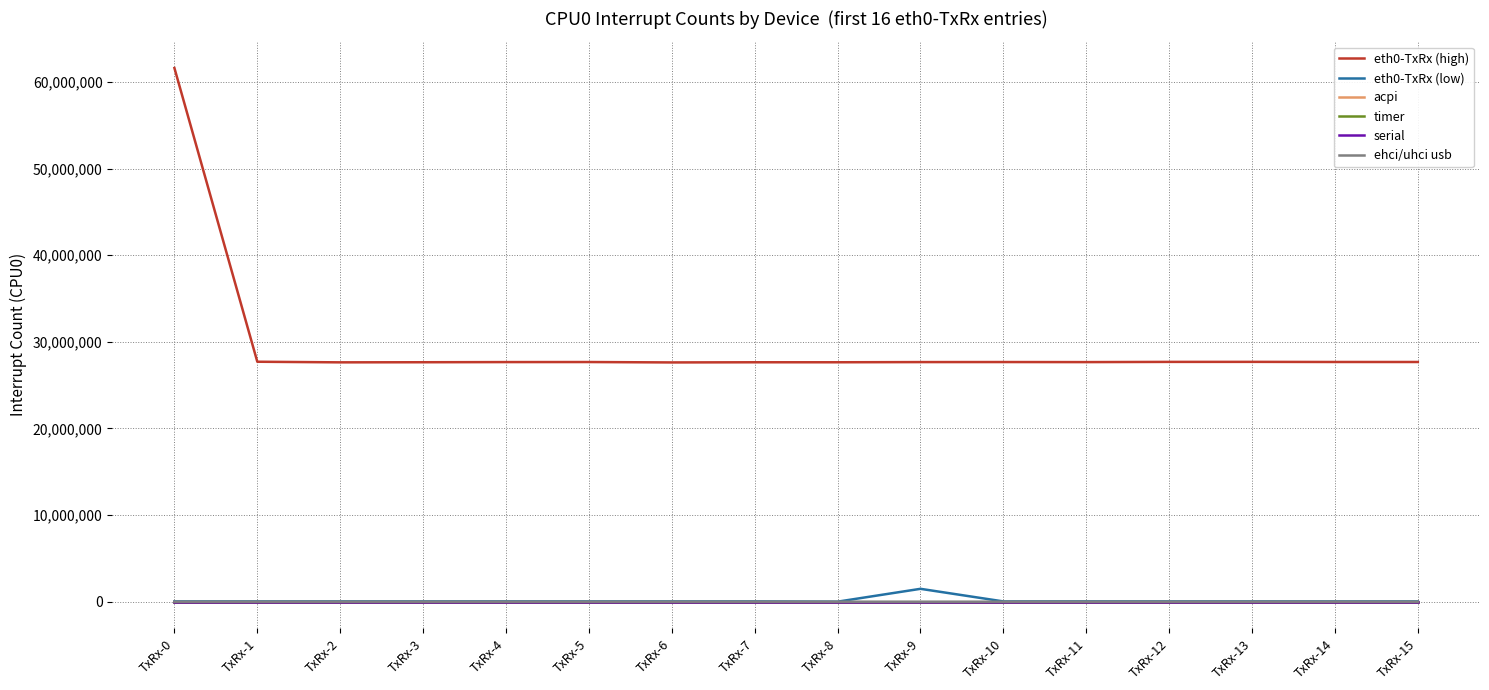

True or false: eth0-TxRx (high) has a value of 61616927 at TxRx-0.

True